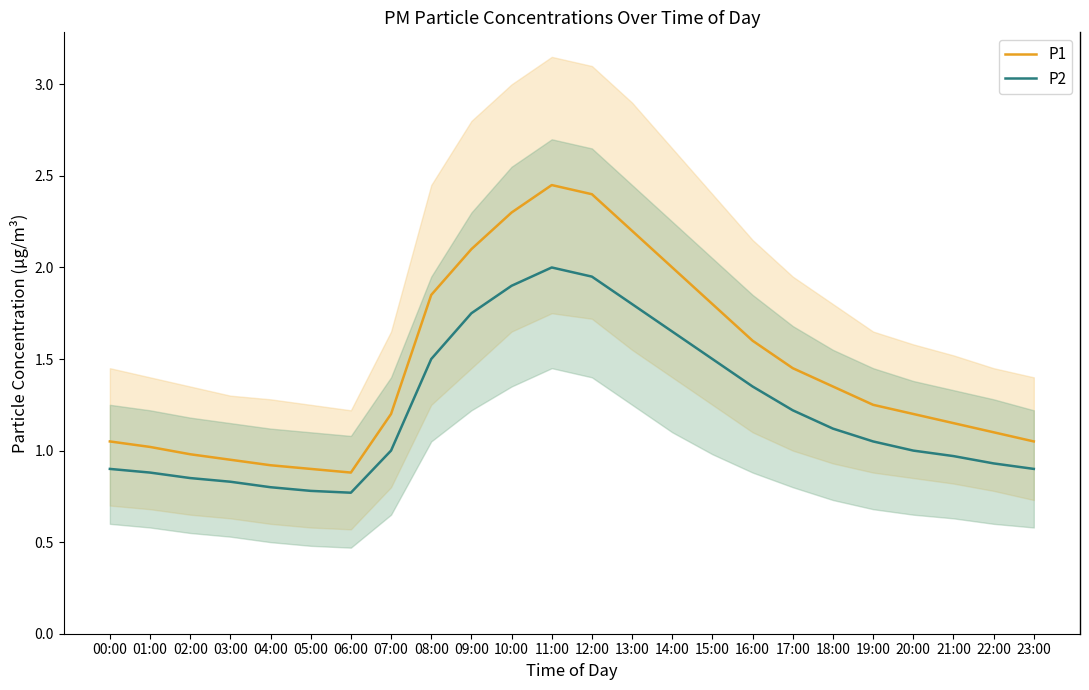

At which category is the sum across all series the highest?

11:00